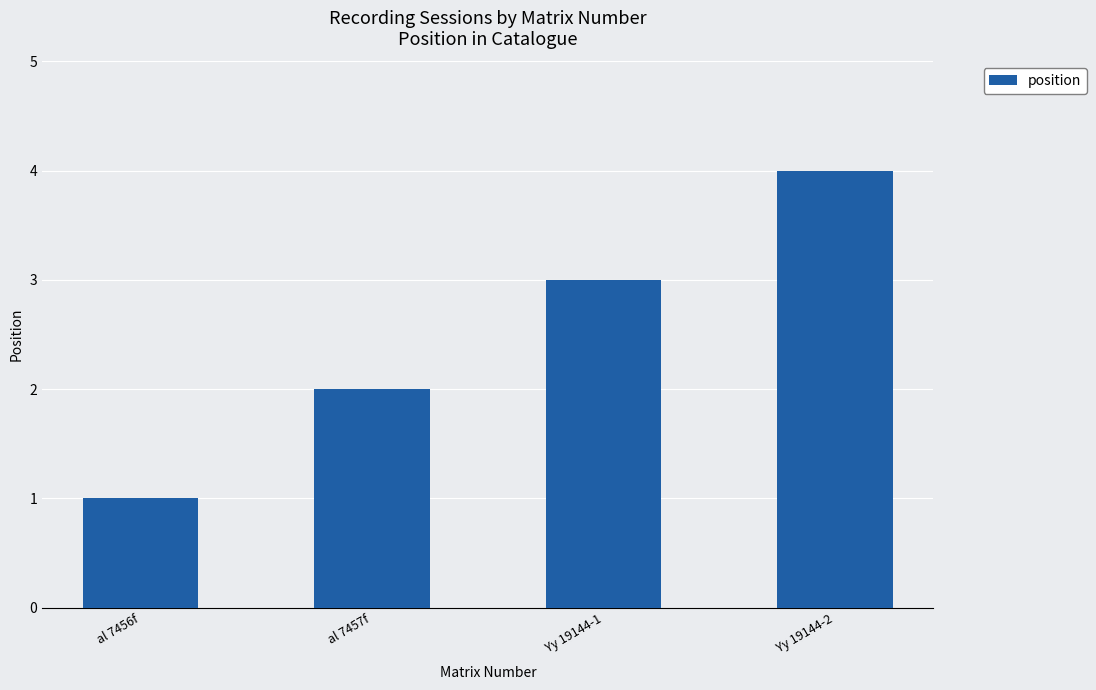

Does the chart contain stacked bars?

No